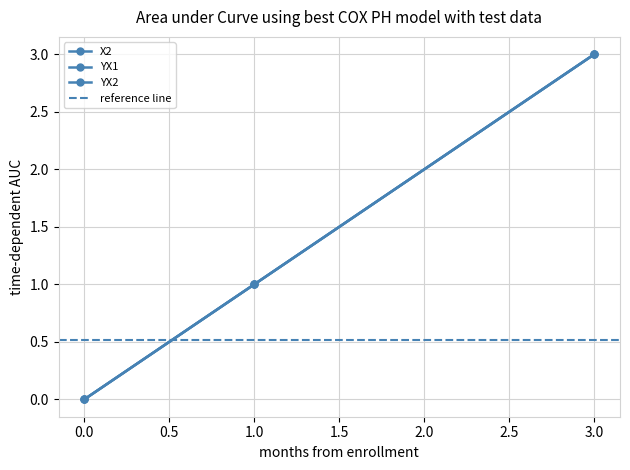

Is this an area chart (filled region under the line)?

No